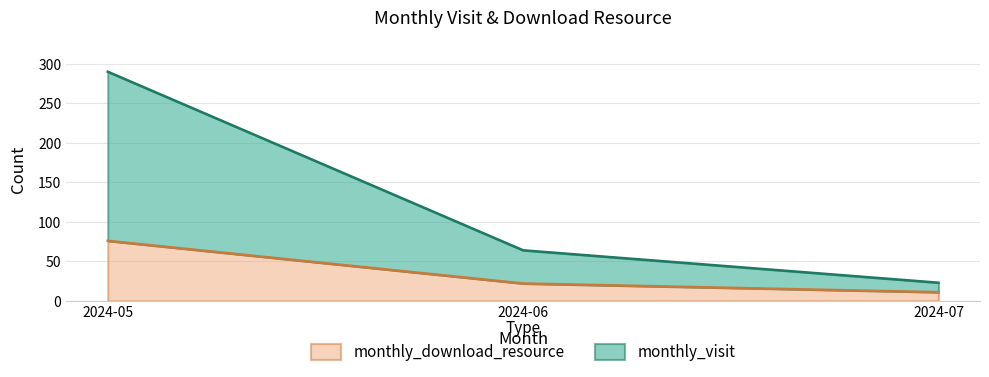

Rank the categories by monthly_visit value from lowest to highest.

2024-07, 2024-06, 2024-05